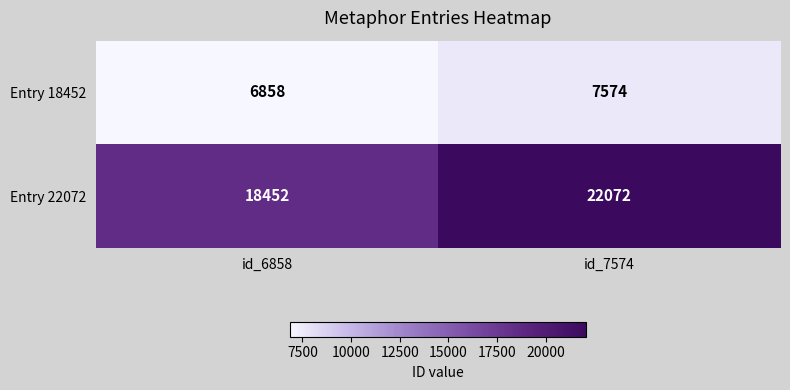

What is the spread (max minus min) of values at id_7574?

14498